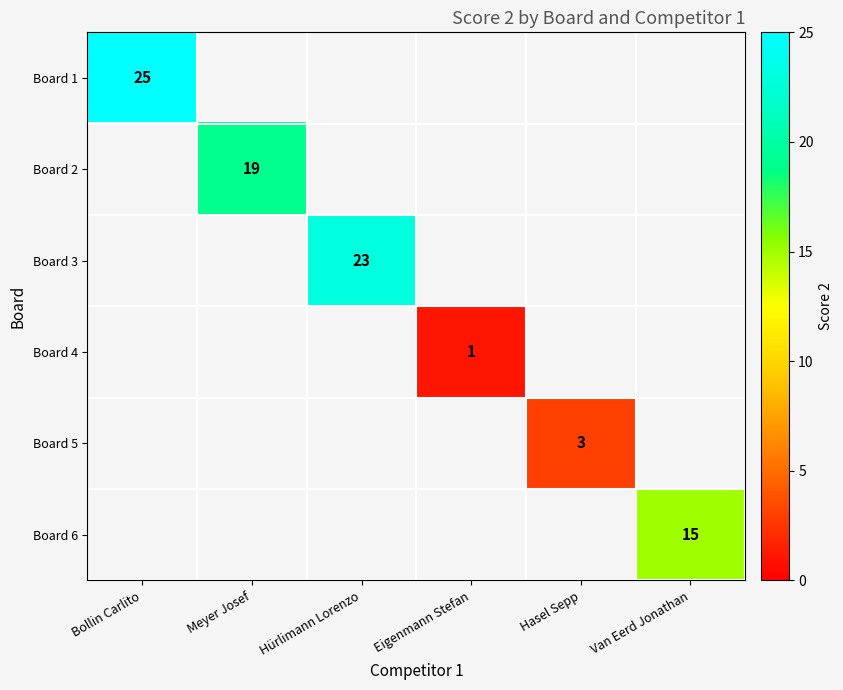

The value of Board 1 at Bollin Carlito is 25. True or false?

True